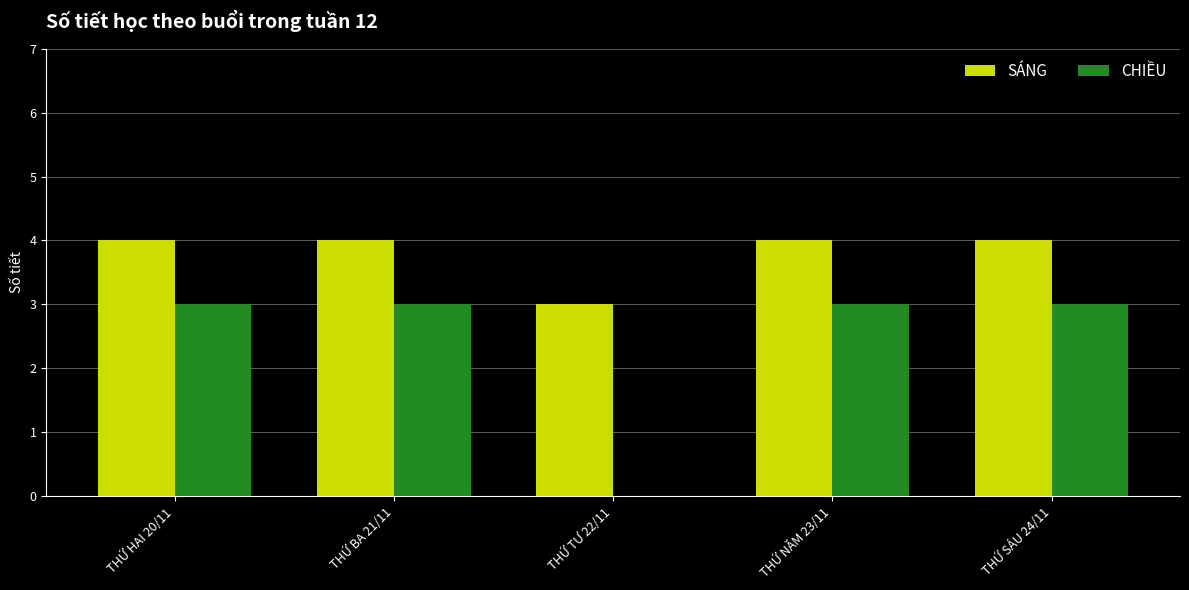

Count the SÁNG values in the range 4 to 5.

4